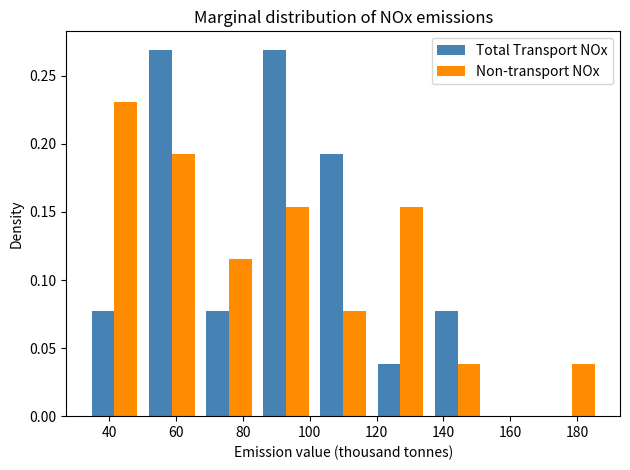

Reading left to right, transcribe this chart: for each range on the x-axis, give the height of each series' bar. Neither the bar edges nor the heights are printed on the chart, so give them approximately, as read against the axes.

32 to 50: Total Transport NOx=0.075	Non-transport NOx=0.230
50 to 68: Total Transport NOx=0.270	Non-transport NOx=0.190
68 to 84: Total Transport NOx=0.075	Non-transport NOx=0.115
84 to 102: Total Transport NOx=0.270	Non-transport NOx=0.155
102 to 118: Total Transport NOx=0.190	Non-transport NOx=0.075
118 to 136: Total Transport NOx=0.040	Non-transport NOx=0.155
136 to 152: Total Transport NOx=0.075	Non-transport NOx=0.040
152 to 170: Total Transport NOx=0	Non-transport NOx=0
170 to 188: Total Transport NOx=0	Non-transport NOx=0.040